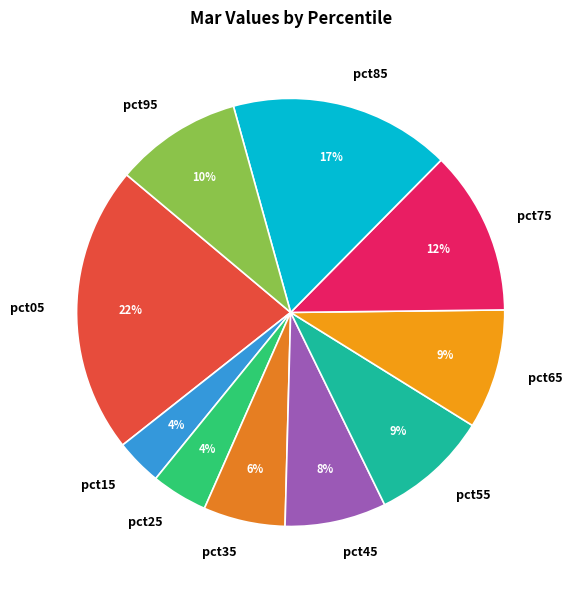

Is it true that pct55 is 9% of the pie?

True